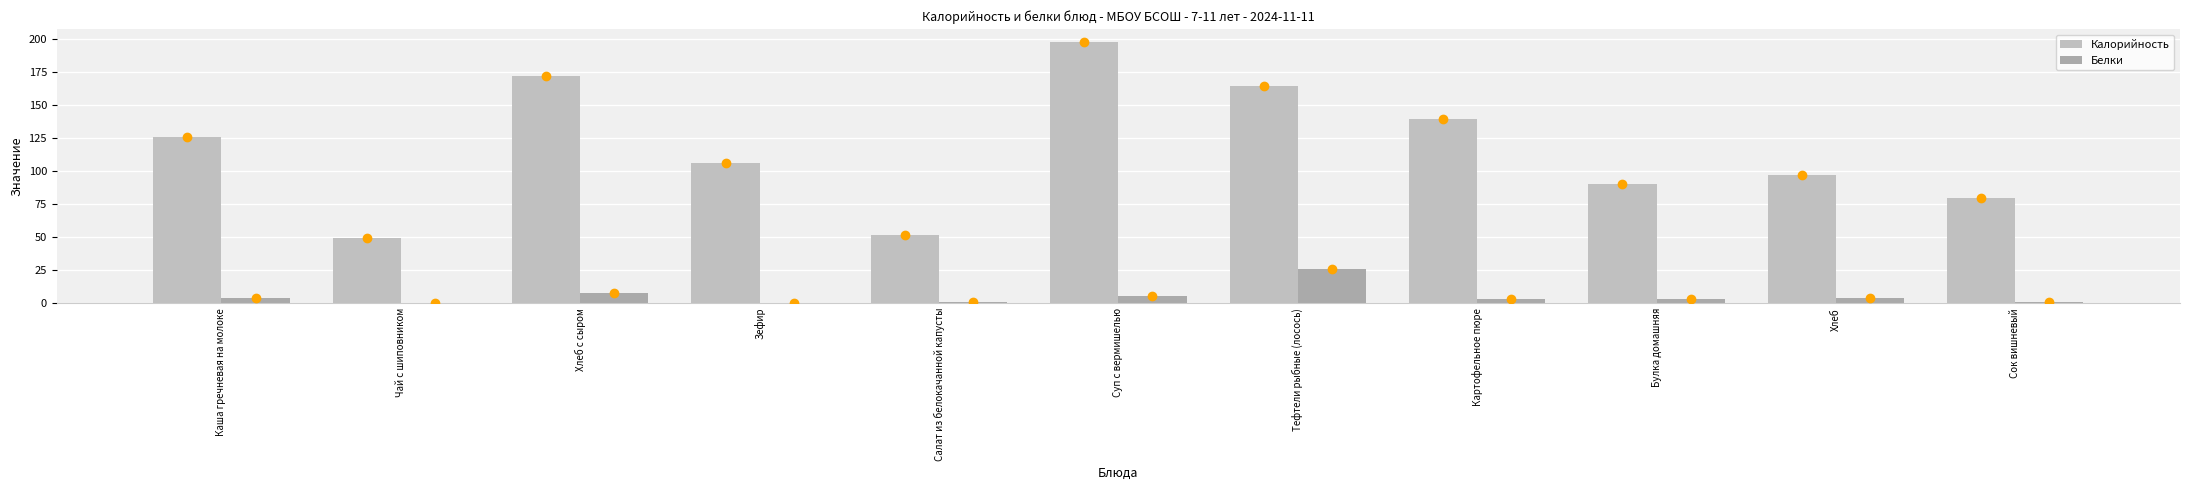

What are all the series names shown in the legend?

Калорийность, Белки